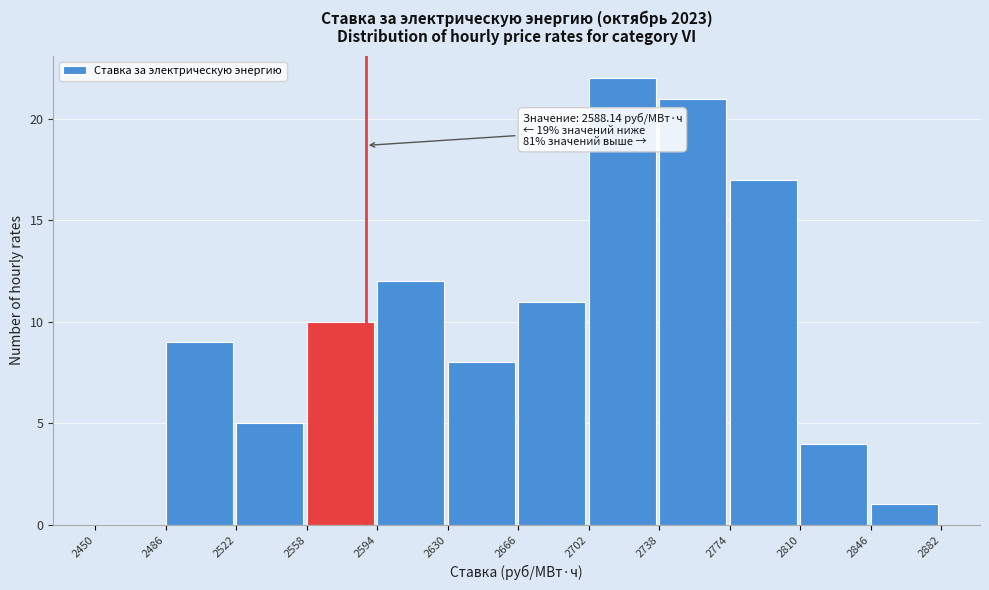

Which range on the x-axis has the tallest bar?

2702 to 2738